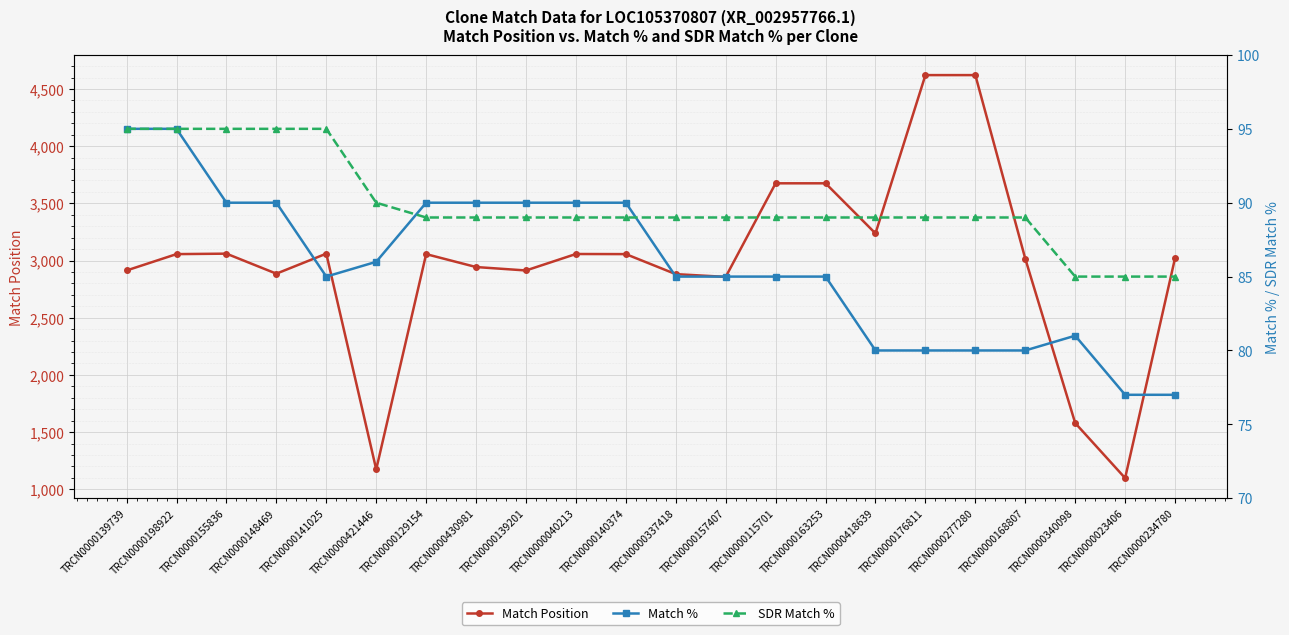

True or false: Match Position has more than 0 points higher than both neighbors.

True